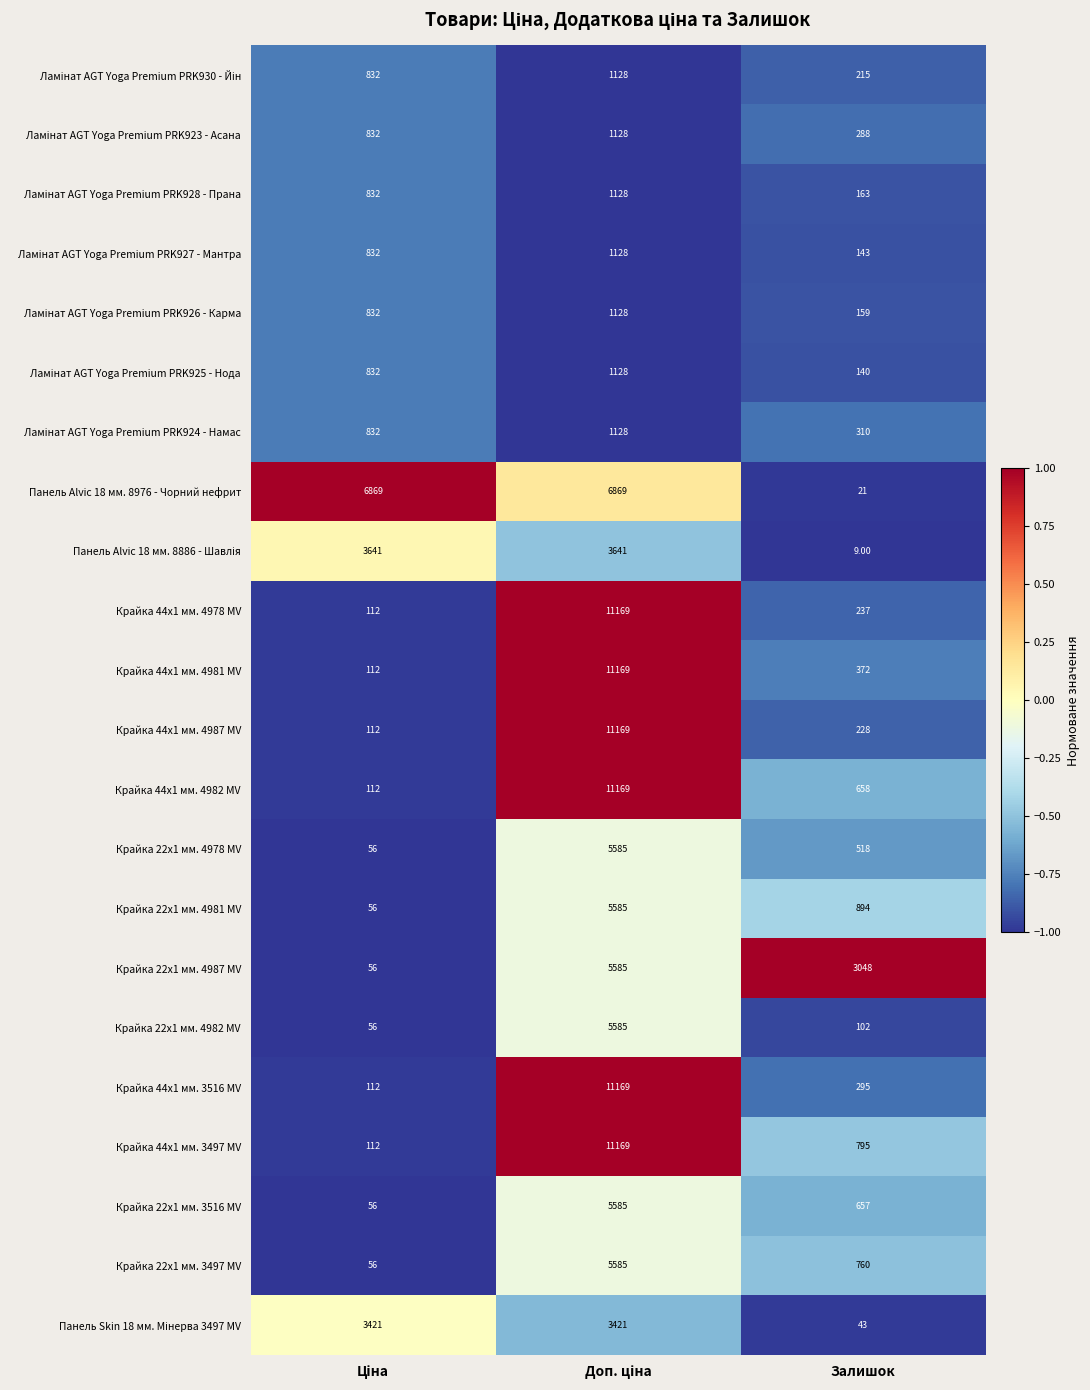

Which series has the largest total across all categories?

Панель Alvic 18 мм. 8976 - Чорний нефрит